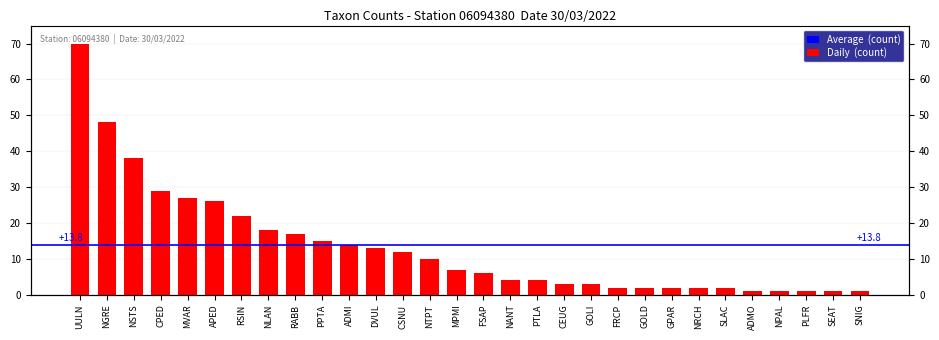

Rank the categories by value from highest to lowest.

UULN, NGRE, NSTS, CPED, MVAR, APED, RSIN, NLAN, RABB, PPTA, ADMI, DVUL, CSNU, NTPT, MPMI, FSAP, NANT, PTLA, CEUG, GOLI, FRCP, GOLD, GPAR, NRCH, SLAC, ADMO, NPAL, PLFR, SEAT, SNIG